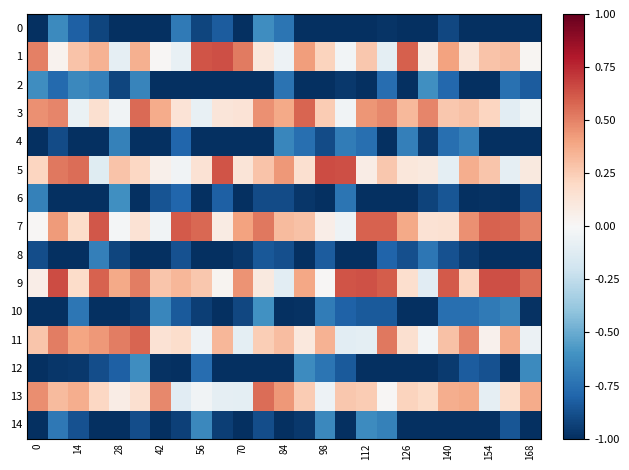

What is the smallest value displayed?

-1.0